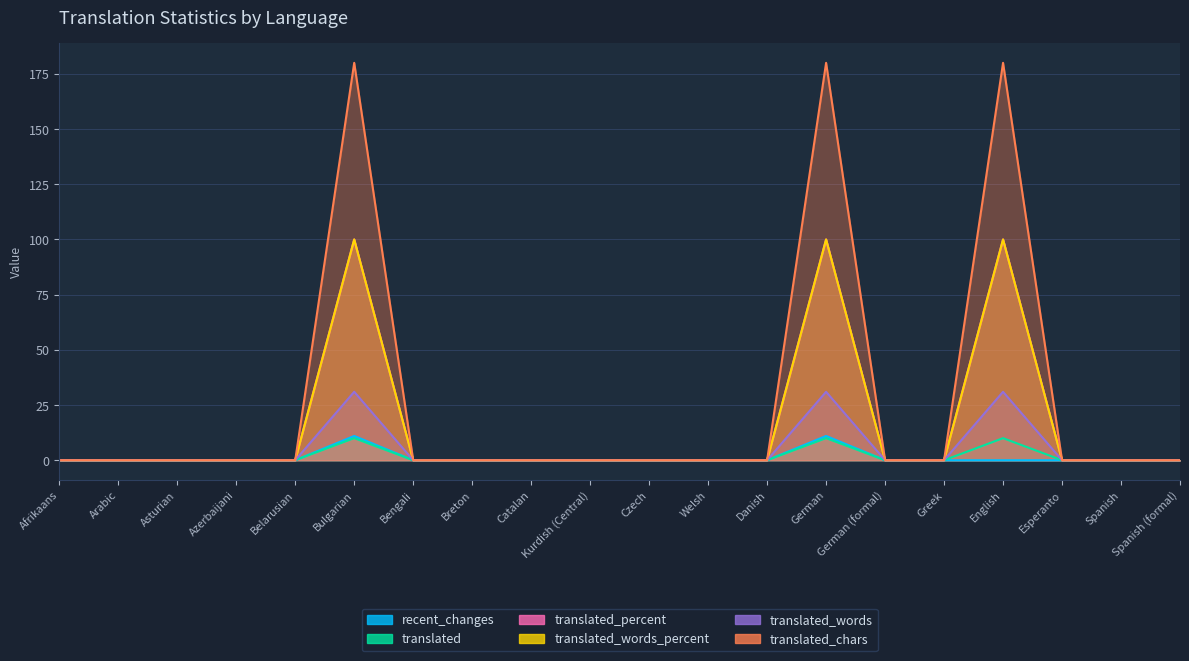

How many values in the translated_words_percent series exceed 0?

3